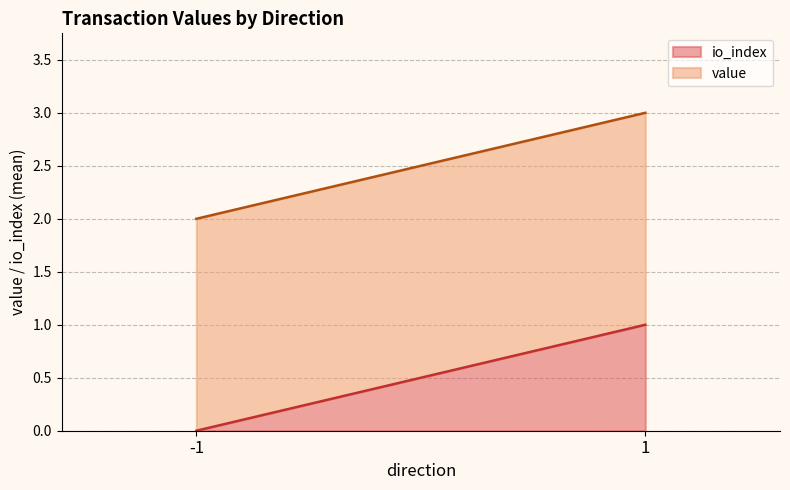

Between -1 and 1, which series saw the biggest shift?

io_index